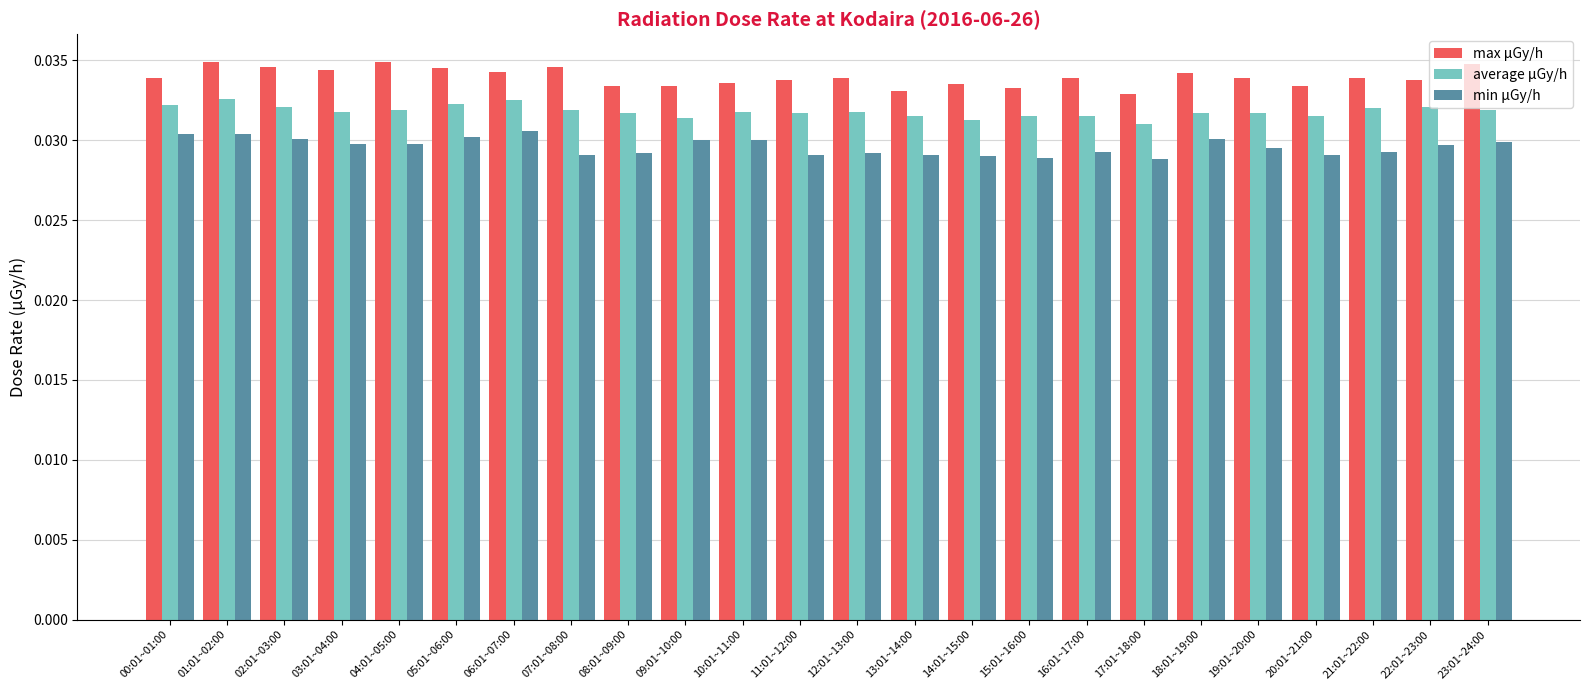

Which series has the largest total across all categories?

max μGy/h